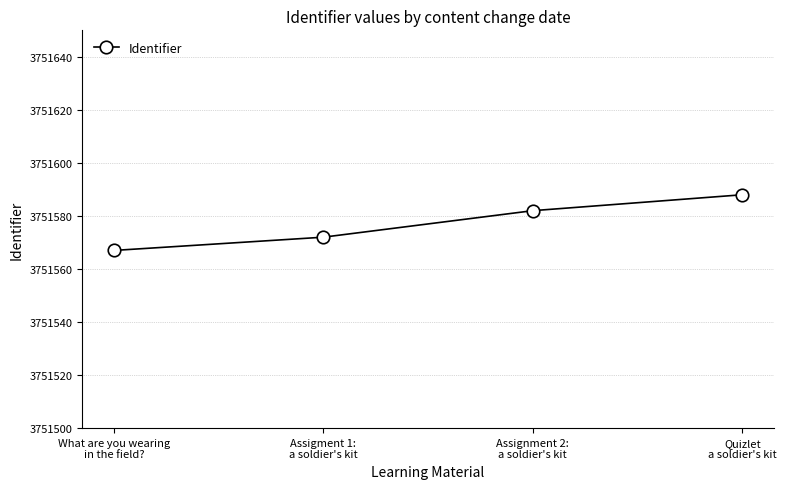

How many values are between 3751572 and 3751588?

3